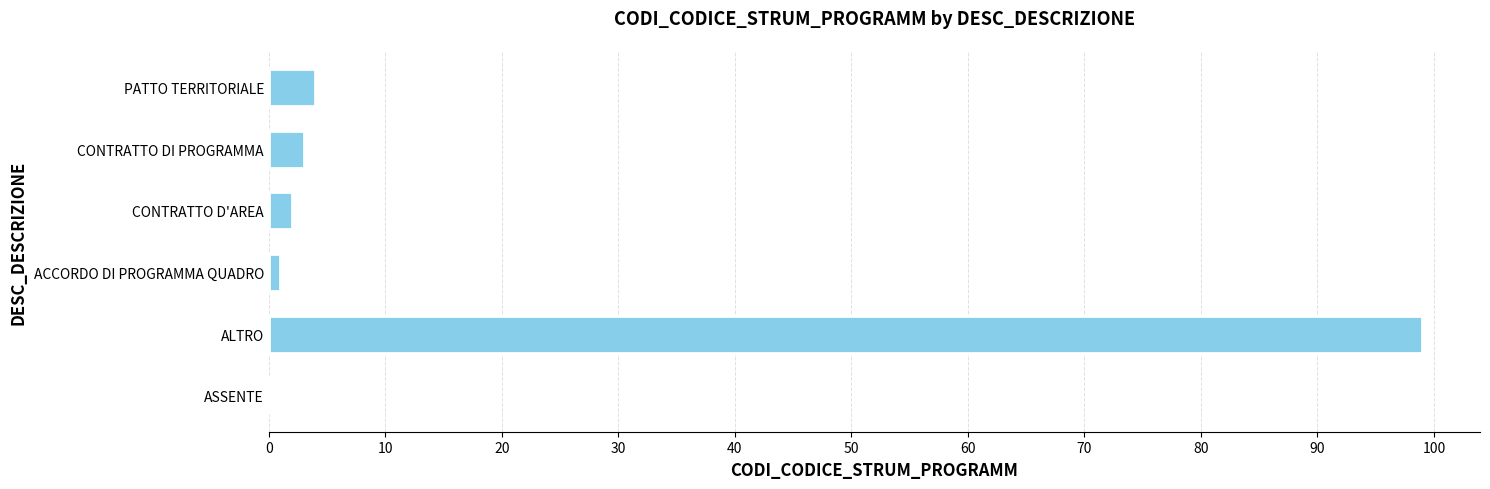

What is the sum of all values?

109